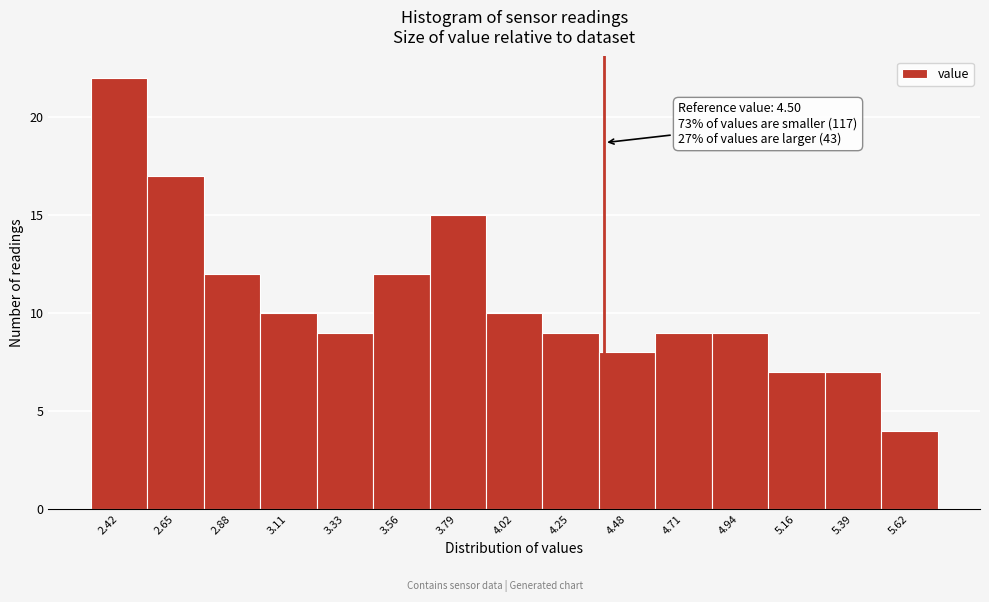

Reading left to right, extract all data points from this chart.

2.42=22	2.65=17	2.88=12	3.11=10	3.33=9	3.56=12	3.79=15	4.02=10	4.25=9	4.48=8	4.71=9	4.94=9	5.16=7	5.39=7	5.62=4